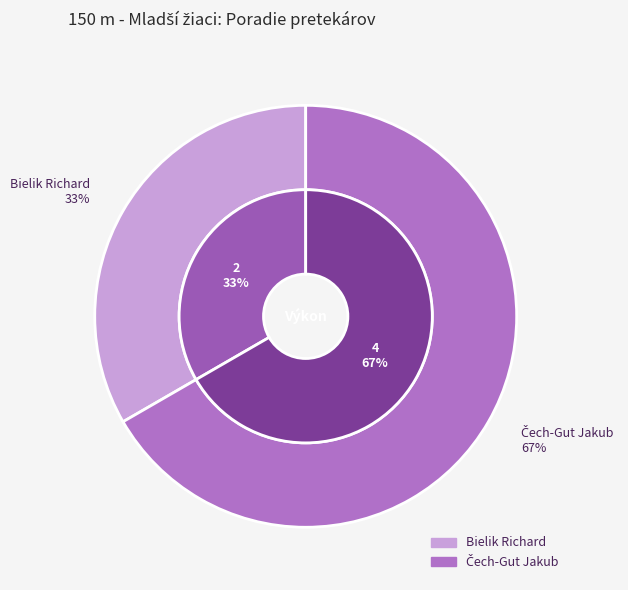

Which category has the smallest portion of the pie?

Bielik Richard